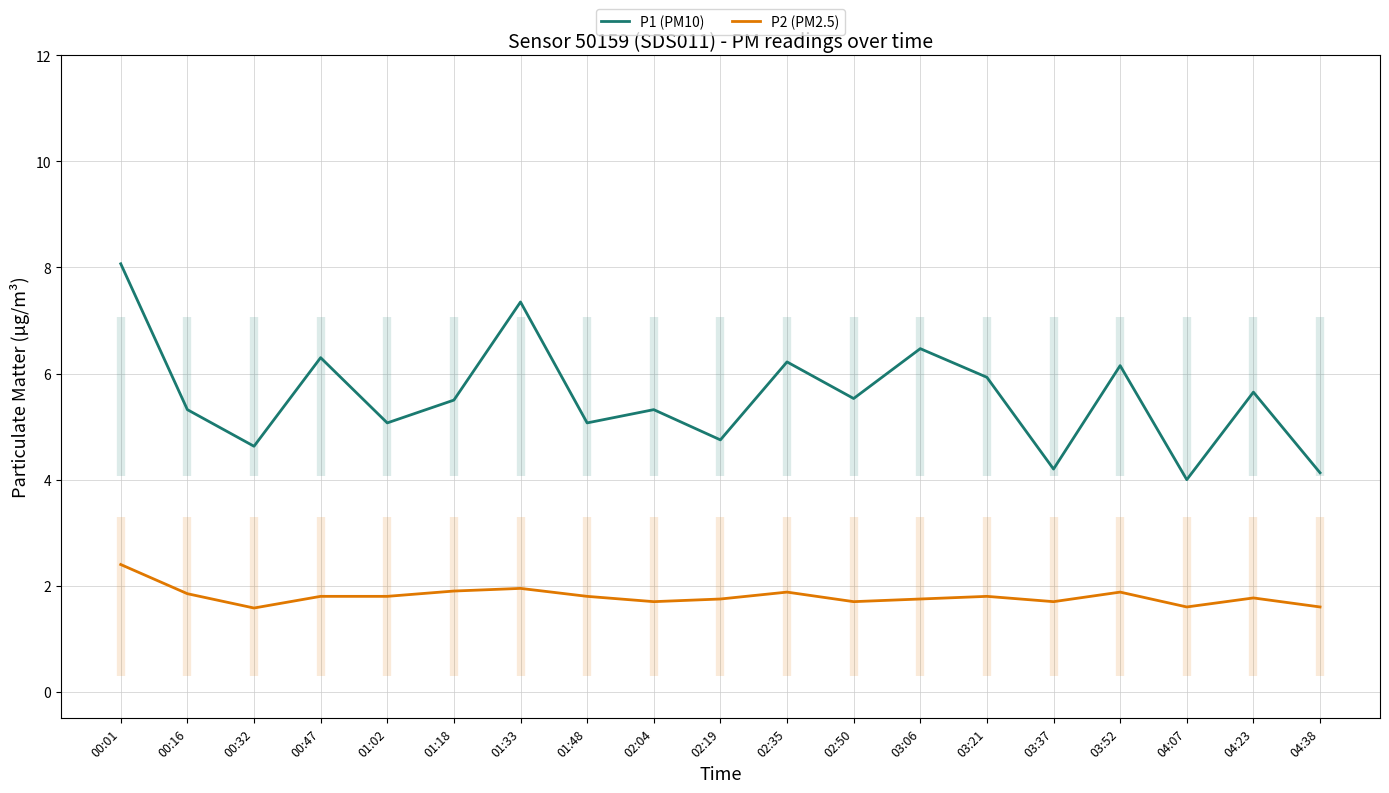

At which category is the sum across all series the highest?

00:01